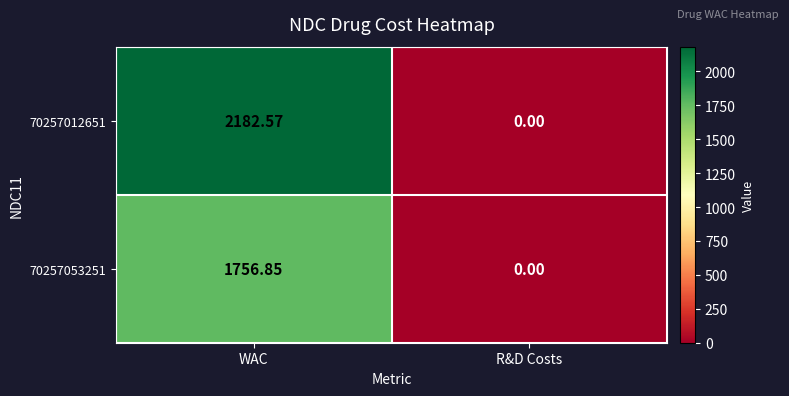

How many data points does each series have?

2